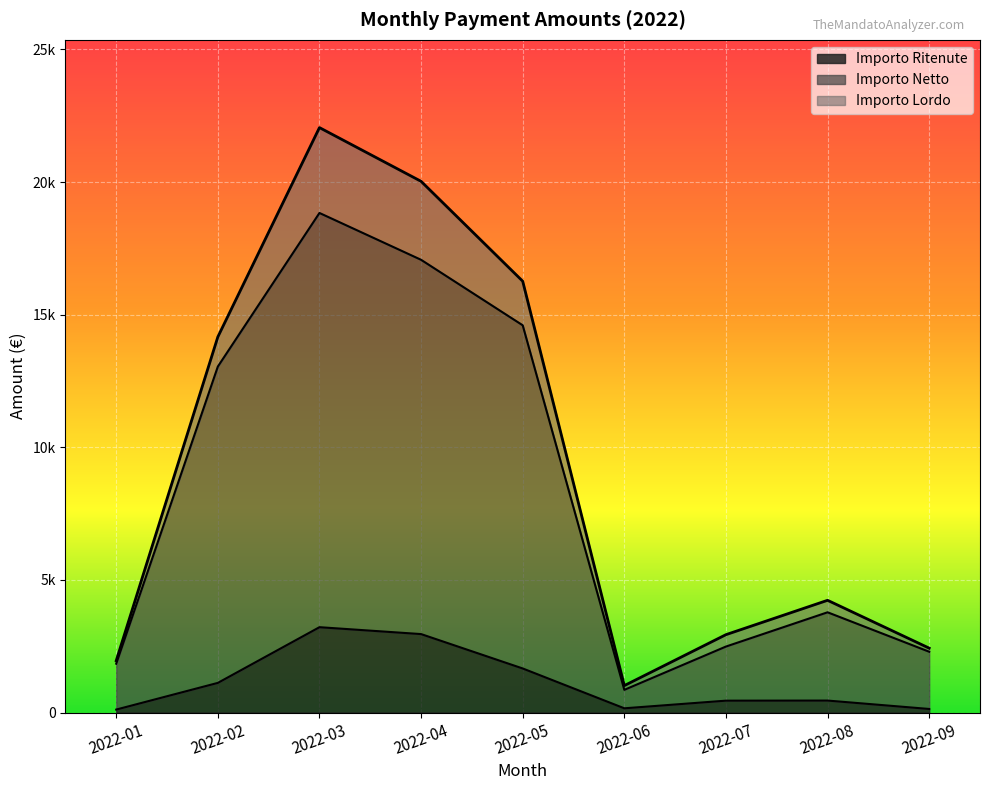

Does the chart display data point markers on the line(s)?

No